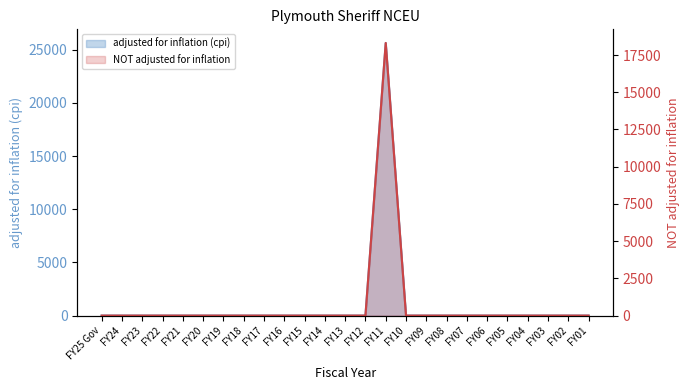

What is the label of the 7th point from the right?

FY07